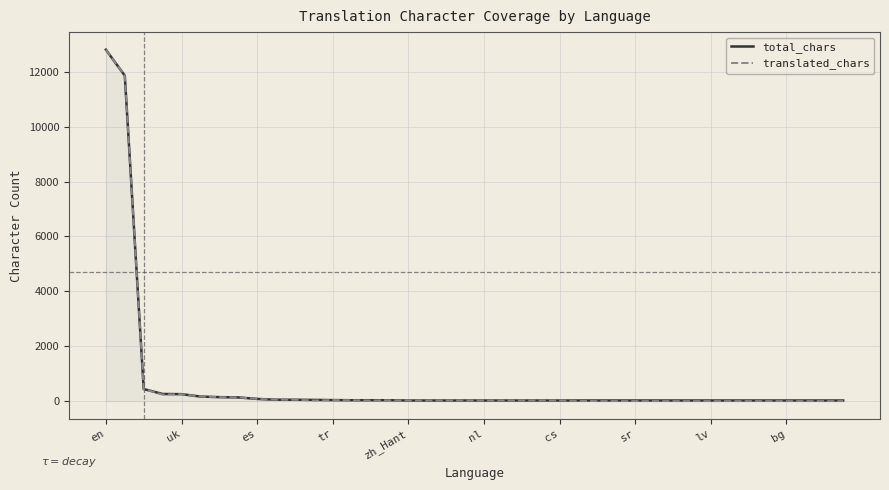

What is the maximum value shown in the chart?

12806